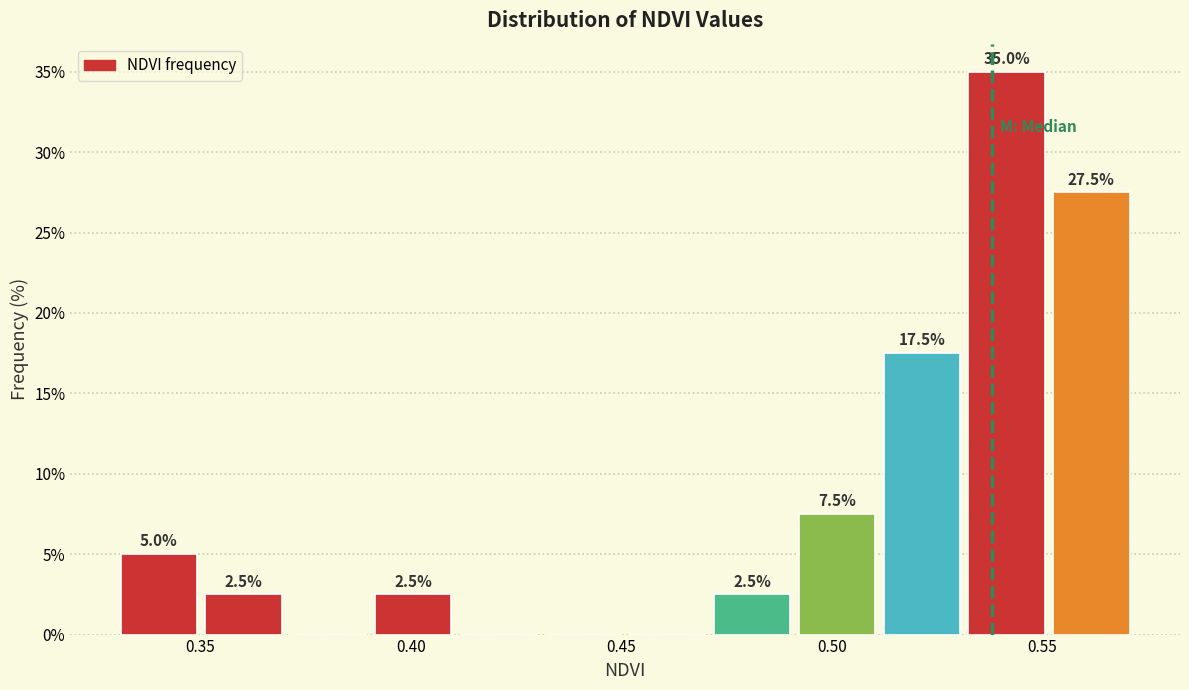

Which range on the x-axis has the tallest bar?

0.53 to 0.55